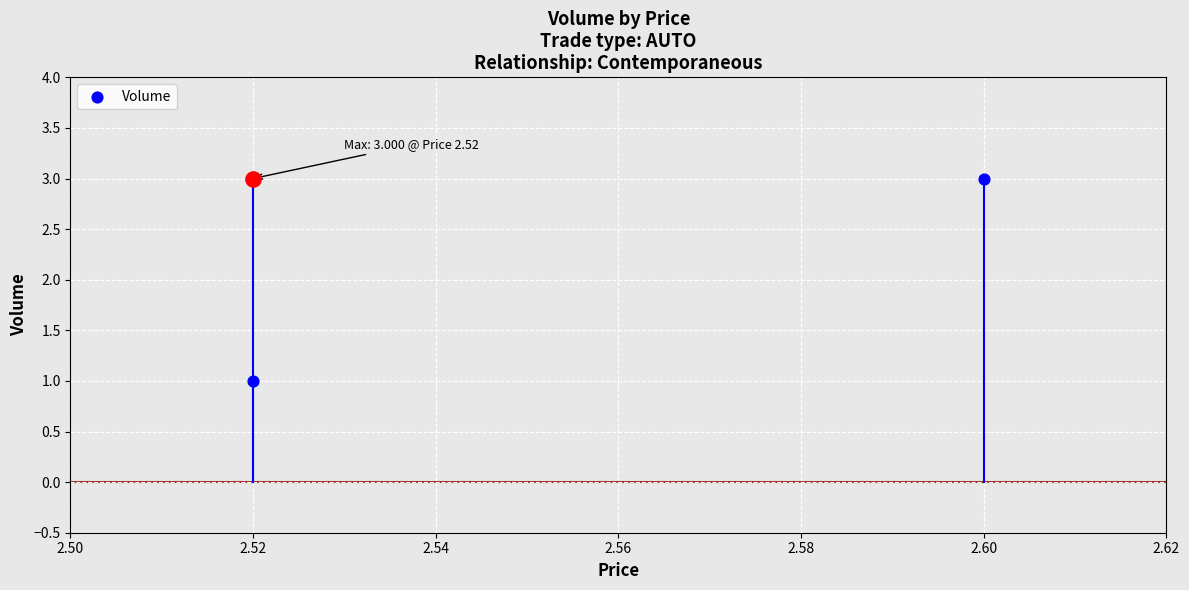

Which has a higher value, 2.52 or 2.60?

2.52